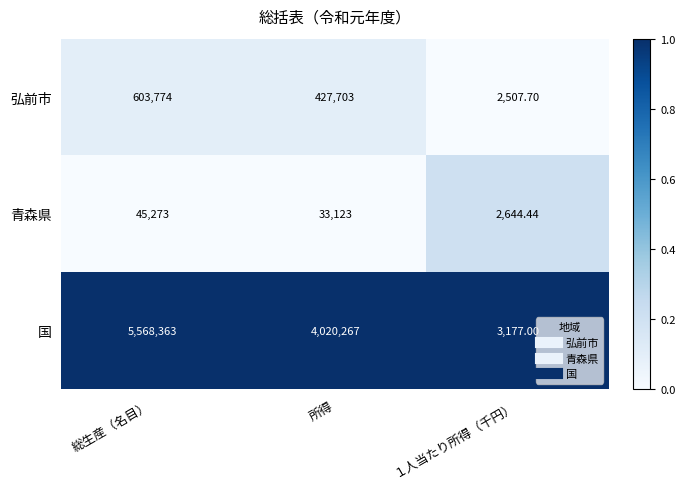

Which category has the highest value across all series?

総生産（名目）